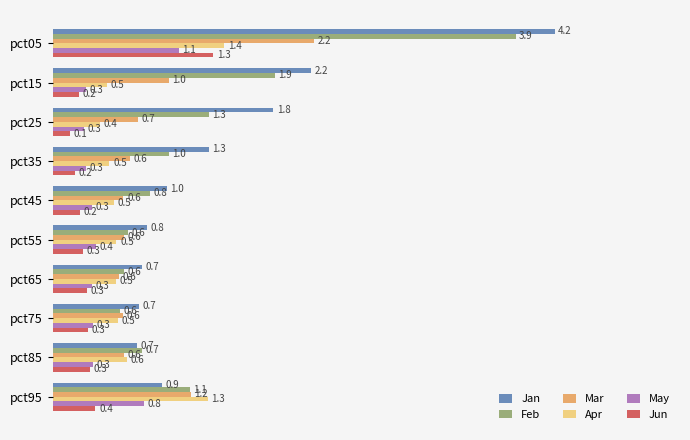

What is the minimum value shown in the chart?

0.1